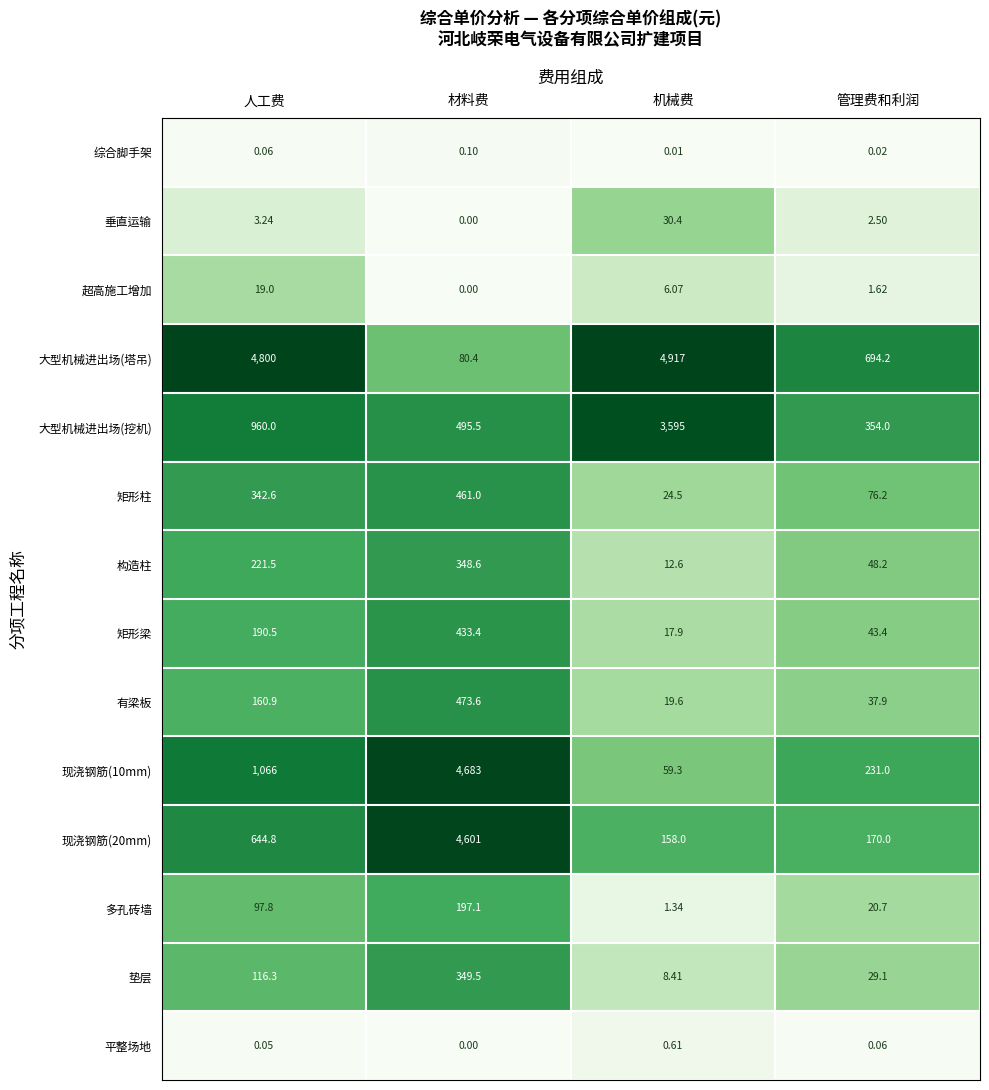

Rank the series at 人工费 from lowest to highest value.

平整场地, 综合脚手架, 垂直运输, 超高施工增加, 多孔砖墙, 垫层, 有梁板, 矩形梁, 构造柱, 矩形柱, 现浇钢筋(20mm), 大型机械进出场(挖机), 现浇钢筋(10mm), 大型机械进出场(塔吊)